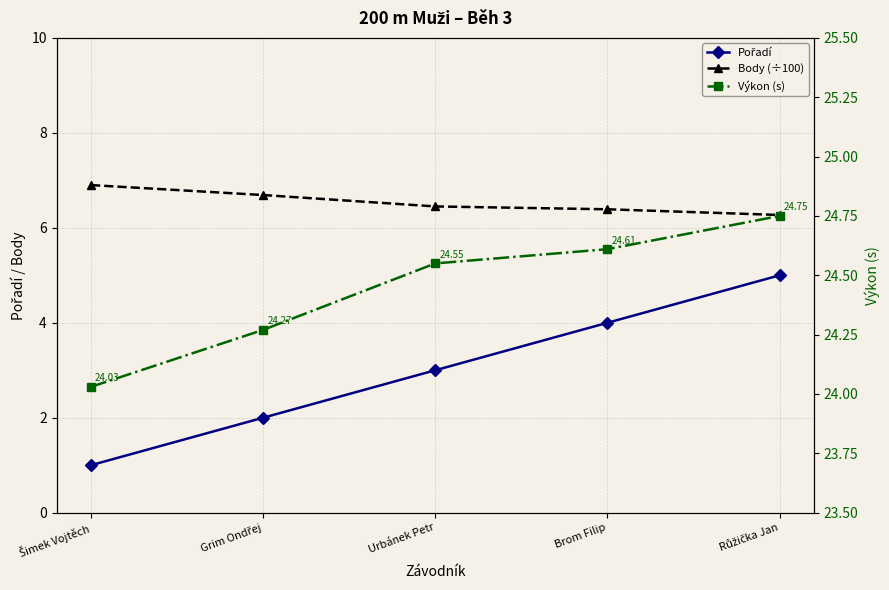

What is the spread (max minus min) of values at Urbánek Petr?

21.6